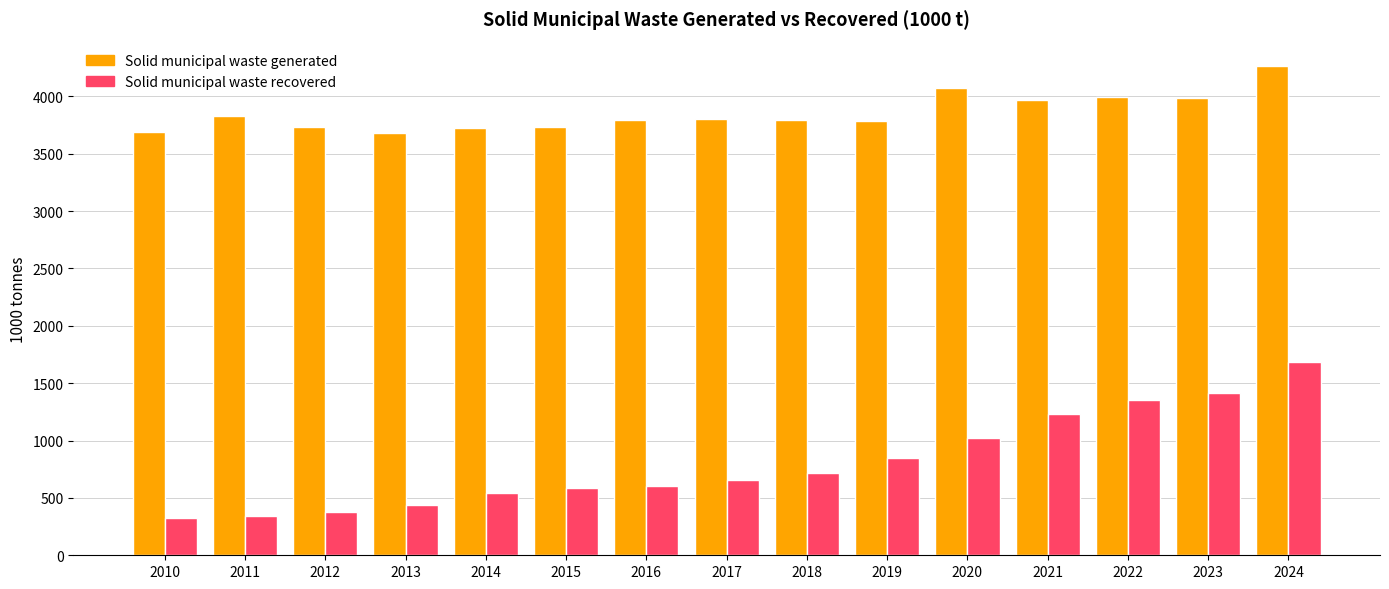

The value of Solid municipal waste recovered at 2017 is 928.2. True or false?

False